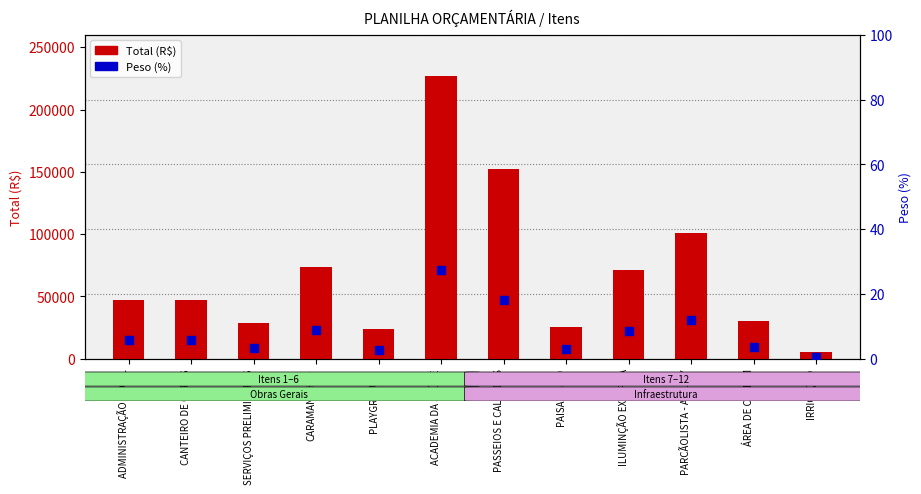

At how many categories does at least one series exceed 212402?

1